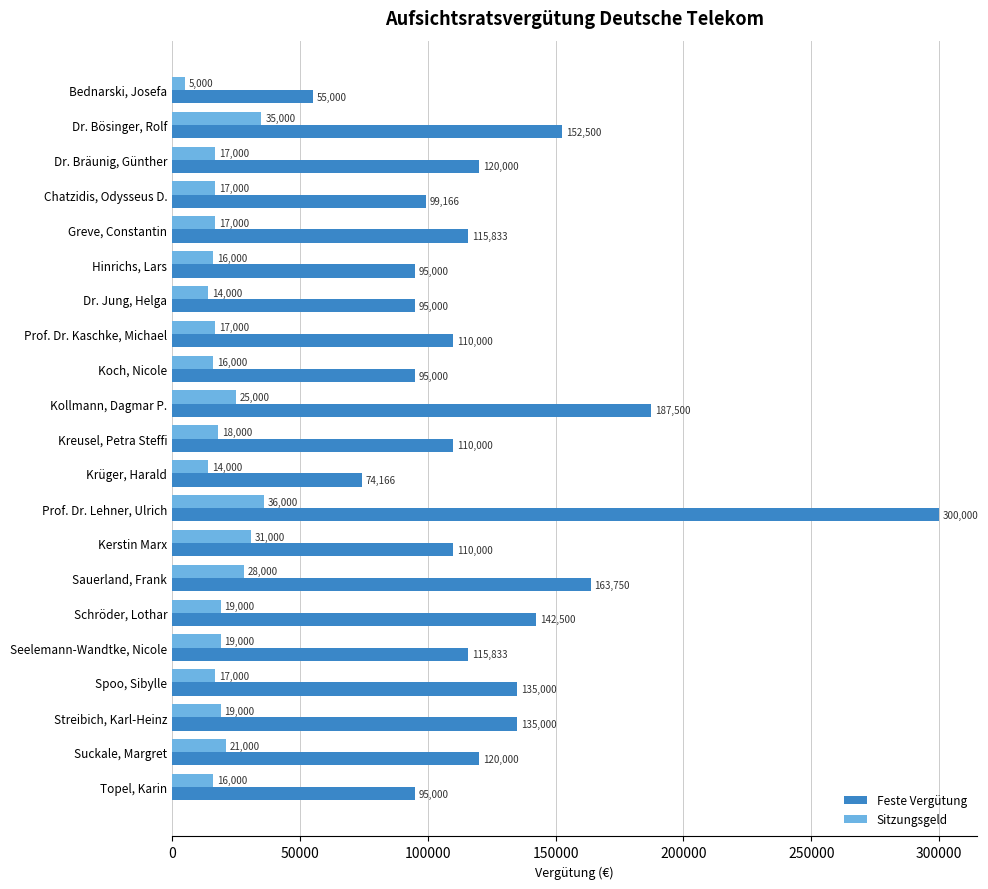

Is it true that Sitzungsgeld equals 17000.0 at Dr. Bräunig, Günther?

True